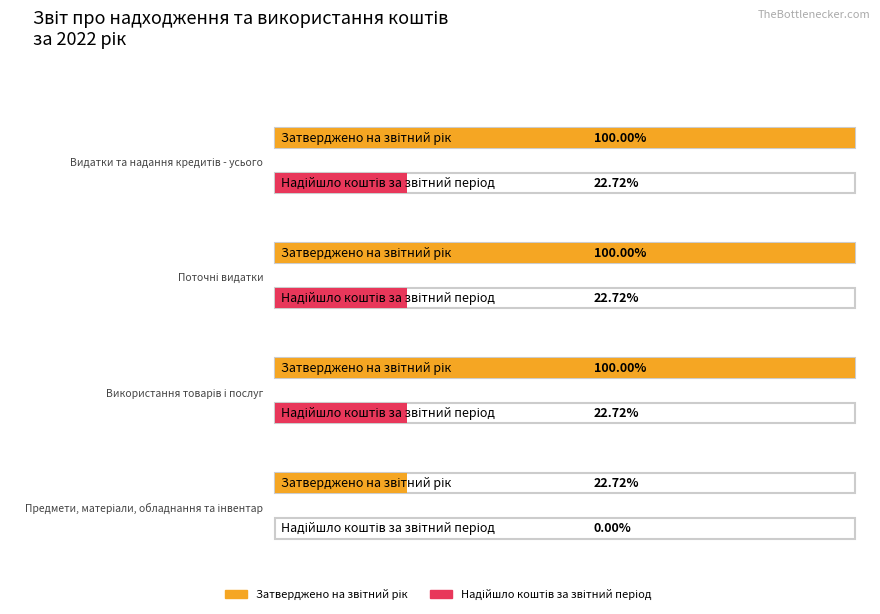

Between Поточні видатки and Використання товарів і послуг, which series saw the biggest shift?

Затверджено на звітний рік